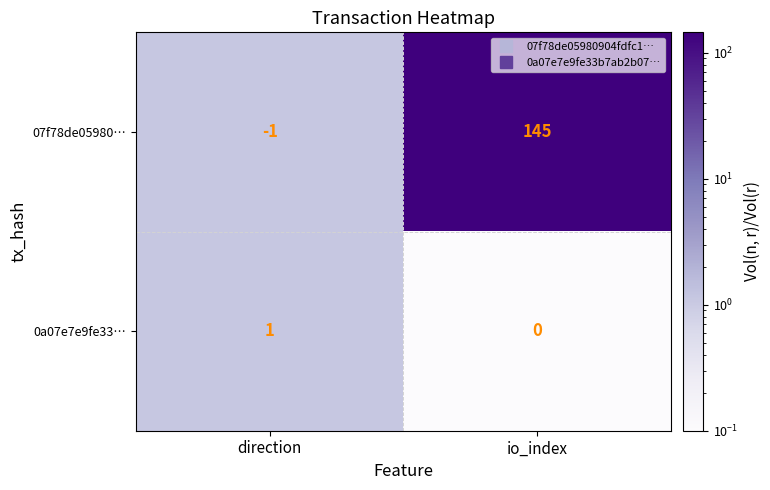

What is the sum of all 07f78de05980… values?

144